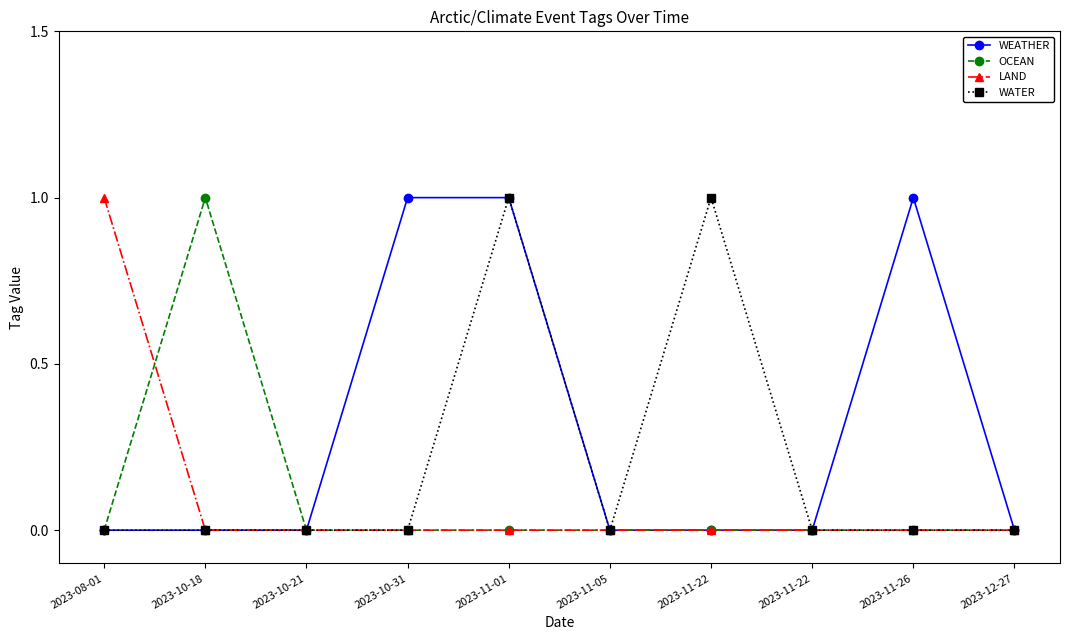

At which category does WATER reach its first local valley?

2023-11-05